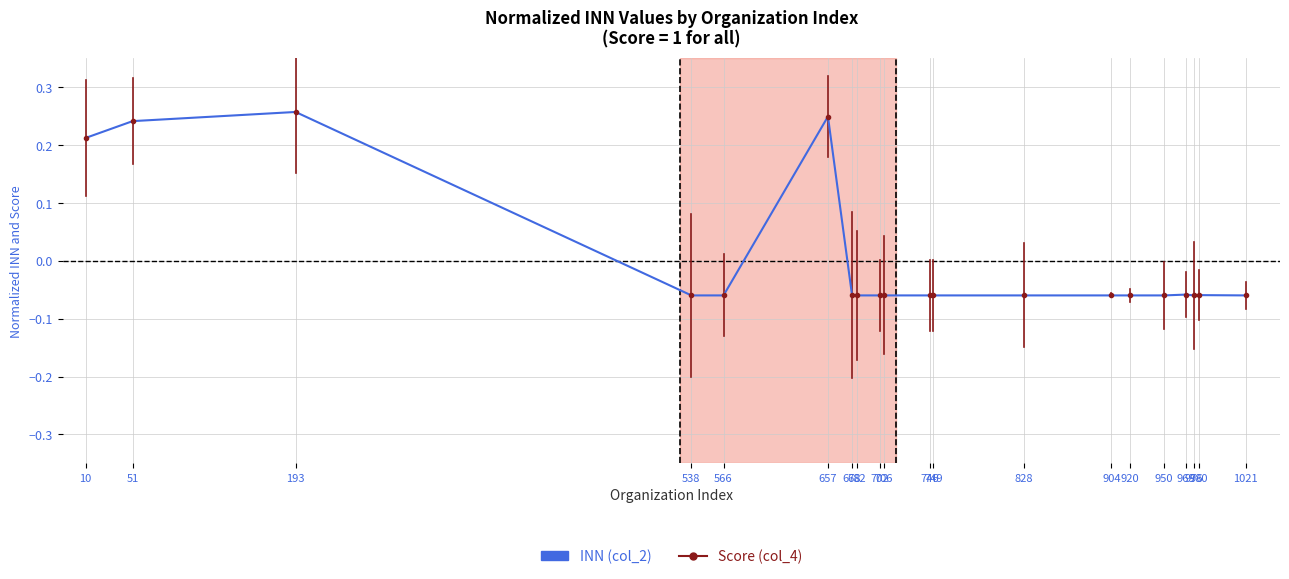

Rank the series by their maximum value, from highest to lowest.

INN (col_2), Score (col_4)